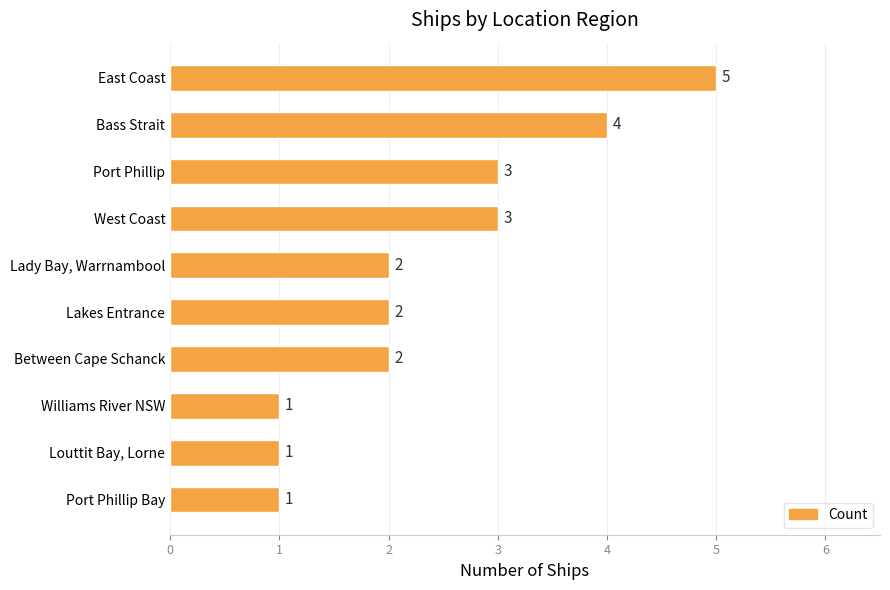

Reading top to bottom, what are all the values shown in this chart?

East Coast=5	Bass Strait=4	Port Phillip=3	West Coast=3	Lady Bay, Warrnambool=2	Lakes Entrance=2	Between Cape Schanck=2	Williams River NSW=1	Louttit Bay, Lorne=1	Port Phillip Bay=1